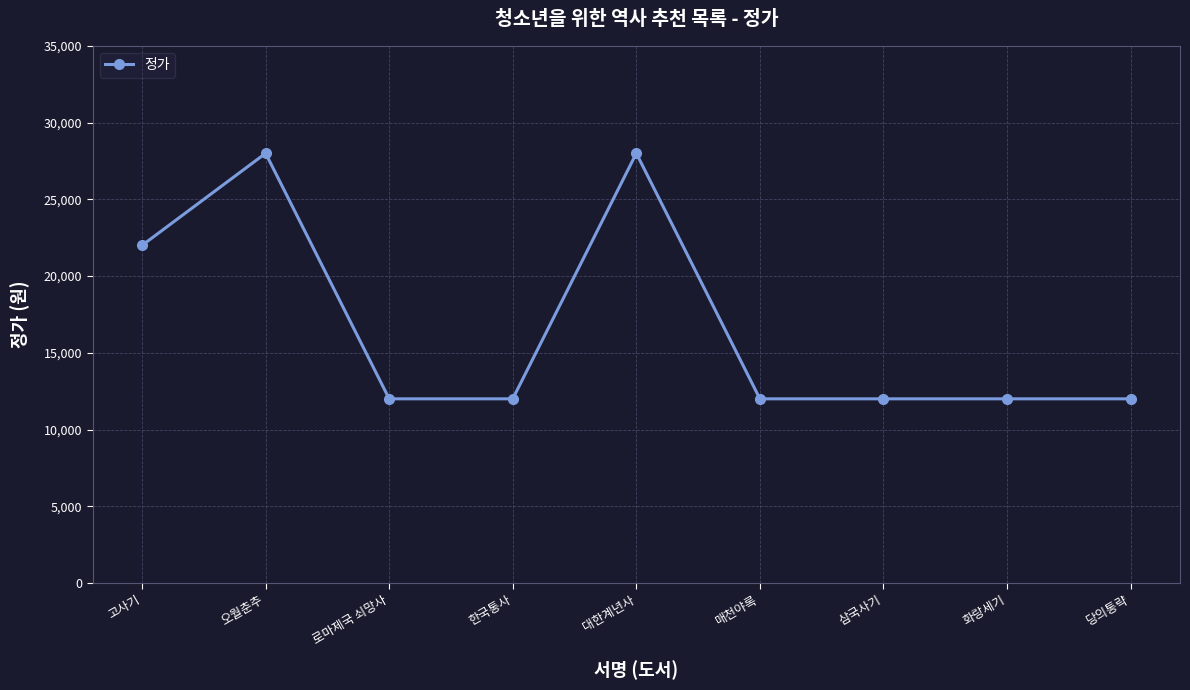

Reading right to left, extract all data points from this chart.

당의통략=12000	화랑세기=12000	삼국사기=12000	매천야록=12000	대한계년사=28000	한국통사=12000	로마제국 쇠망사=12000	오월춘추=28000	고사기=22000